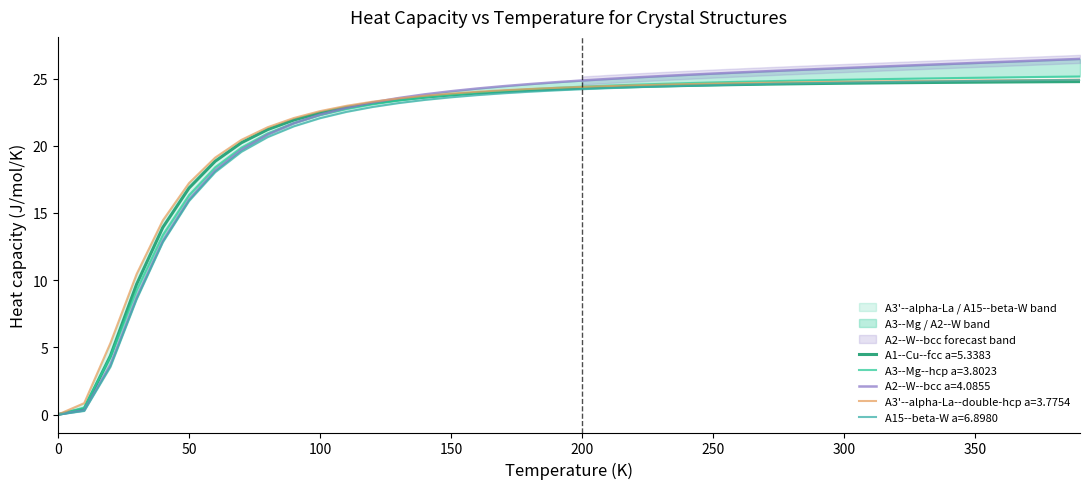

How many intersections are there between A3--Mg--hcp a=3.8023 and A1--Cu--fcc a=5.3383?

2